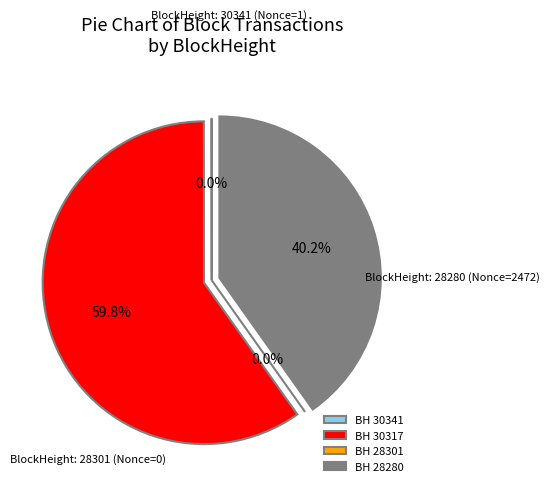

True or false: 30341 accounts for 0% of the total.

True